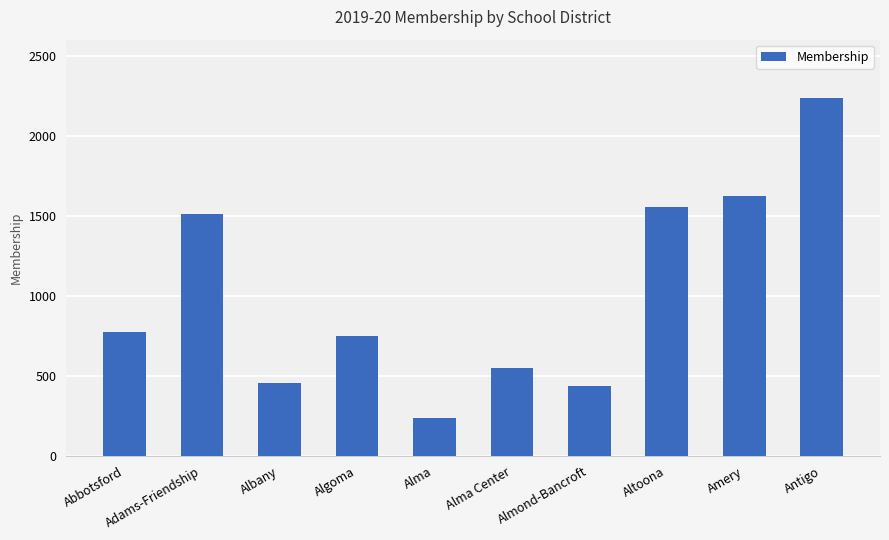

Which category has the lowest value across all series?

Alma